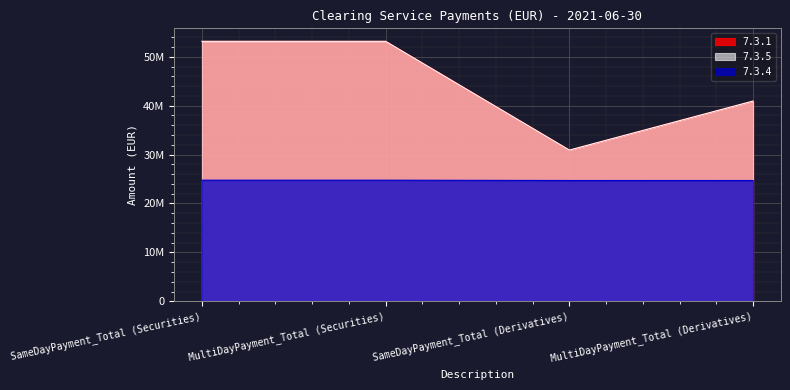

What is the difference between the maximum and minimum values in the 7.3.5 series?

22238915.7